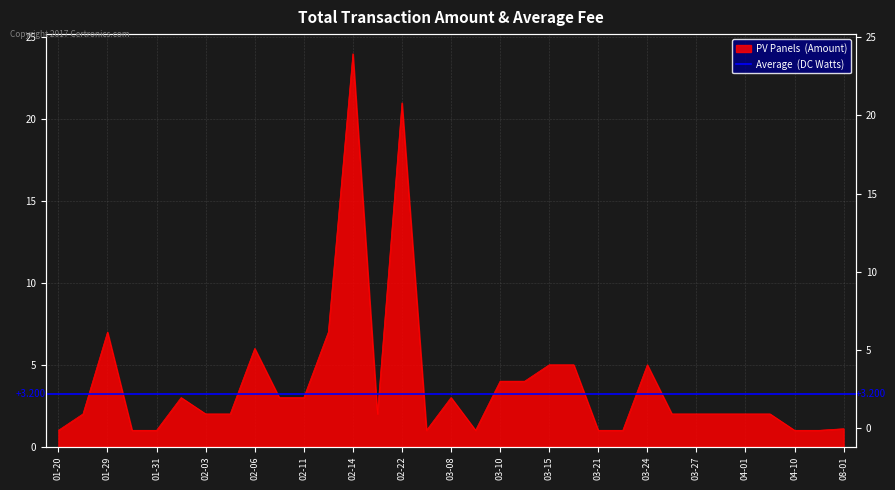

How many categories are shown in the chart?

33